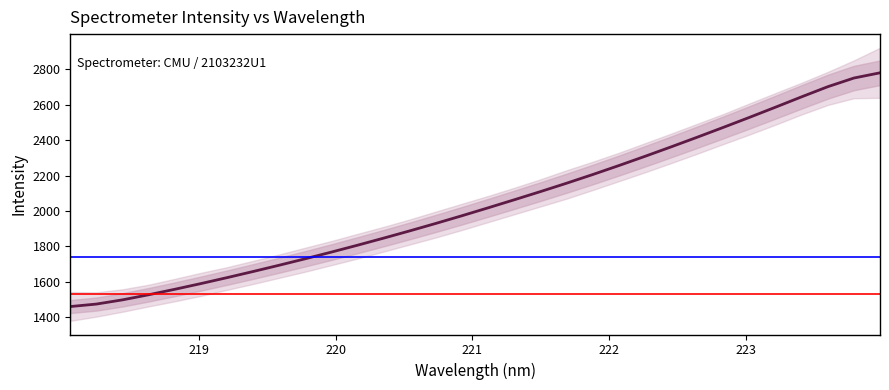

Is this an area chart (filled region under the line)?

No